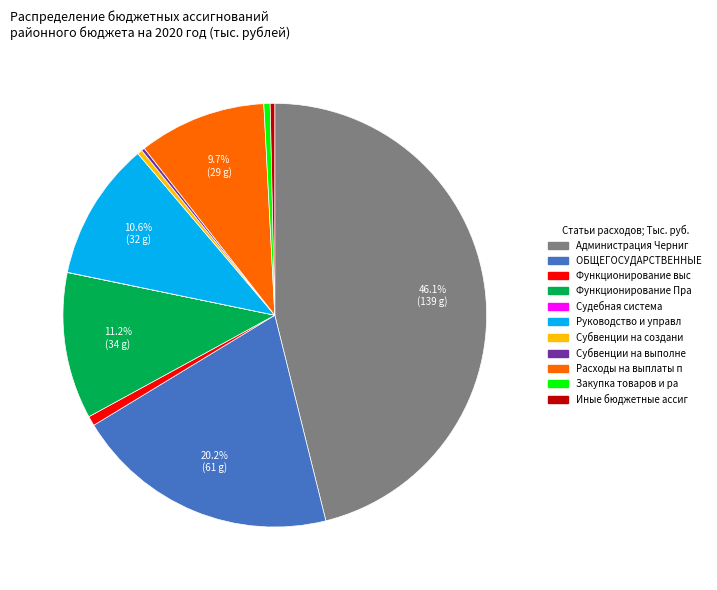

Is there a majority slice in this chart?

No